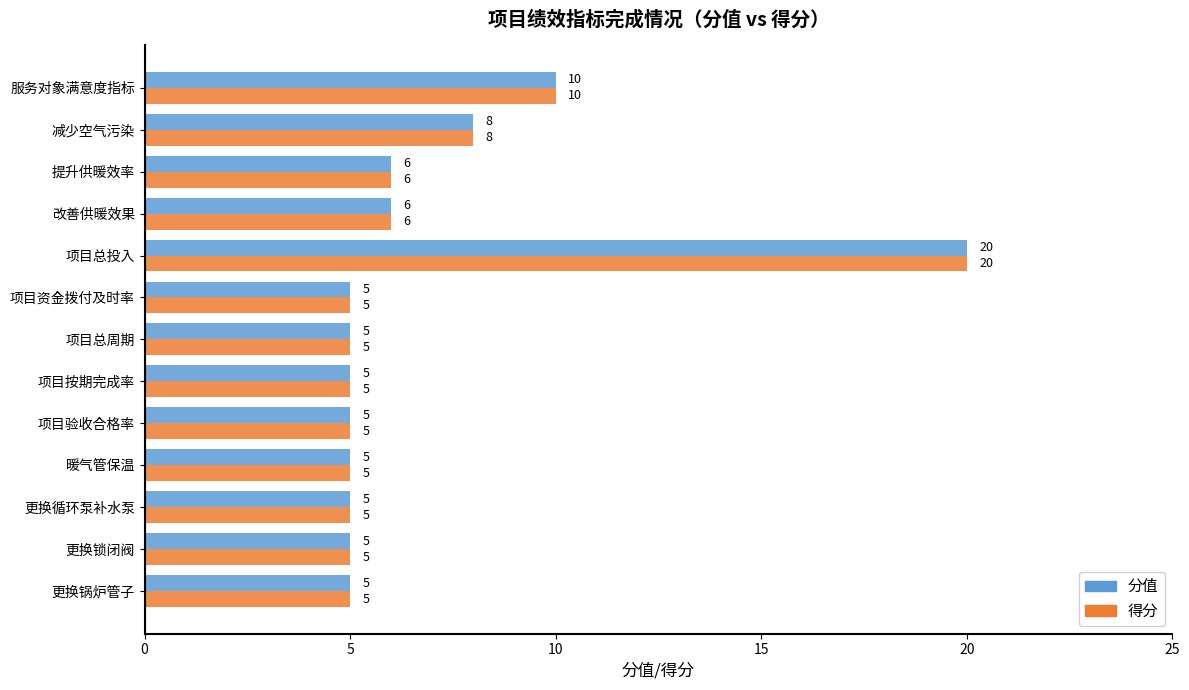

Is it true that 分值 equals 8 at 减少空气污染?

True